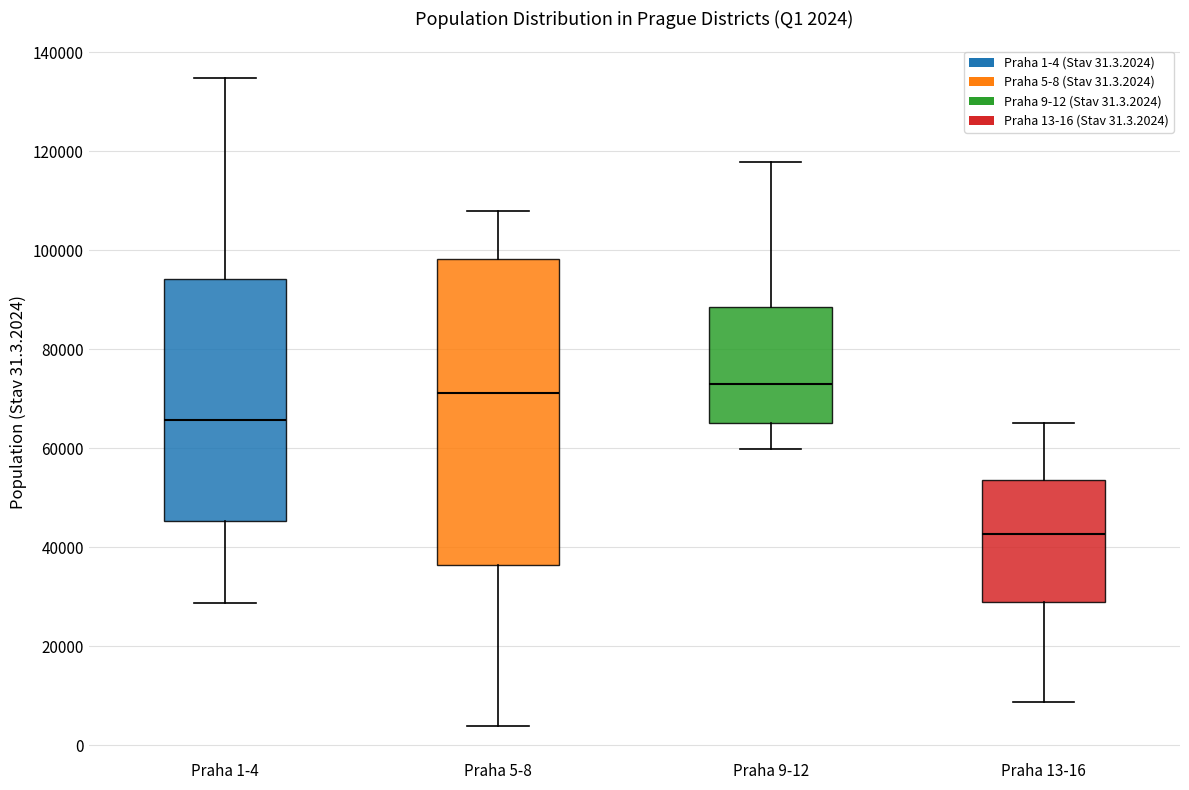

Comparing the boxes themselves (not the whiskers), which one is the tallest?

Praha 5-8